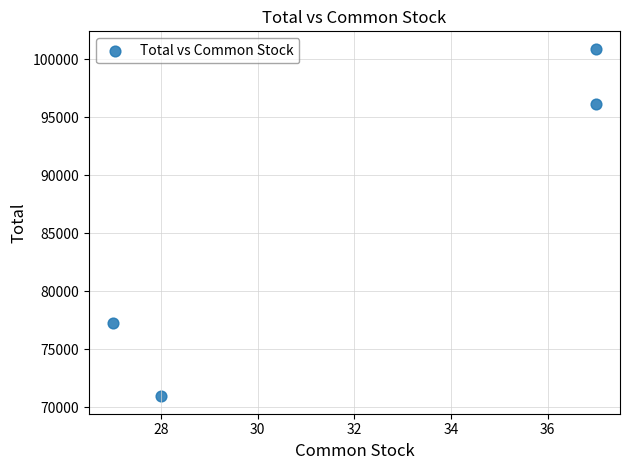

What is the range of Y values (max minus min)?

29965